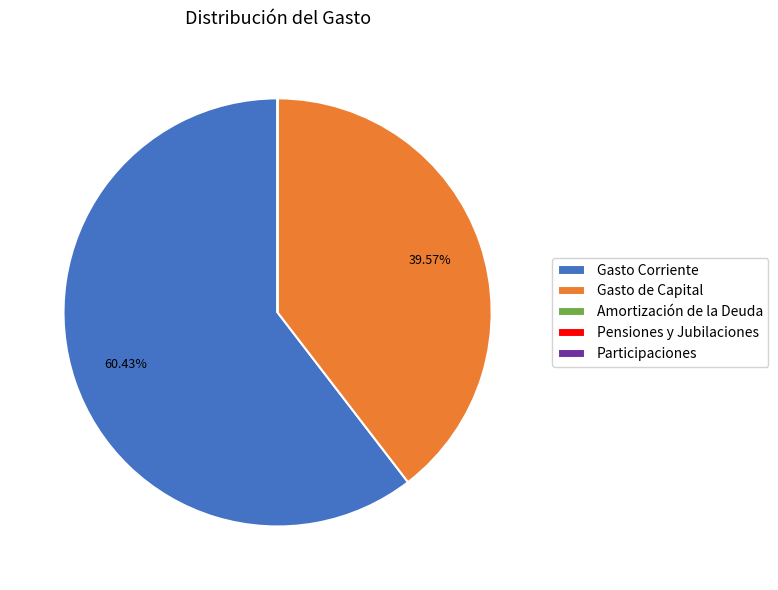

What is the majority slice?

Gasto Corriente